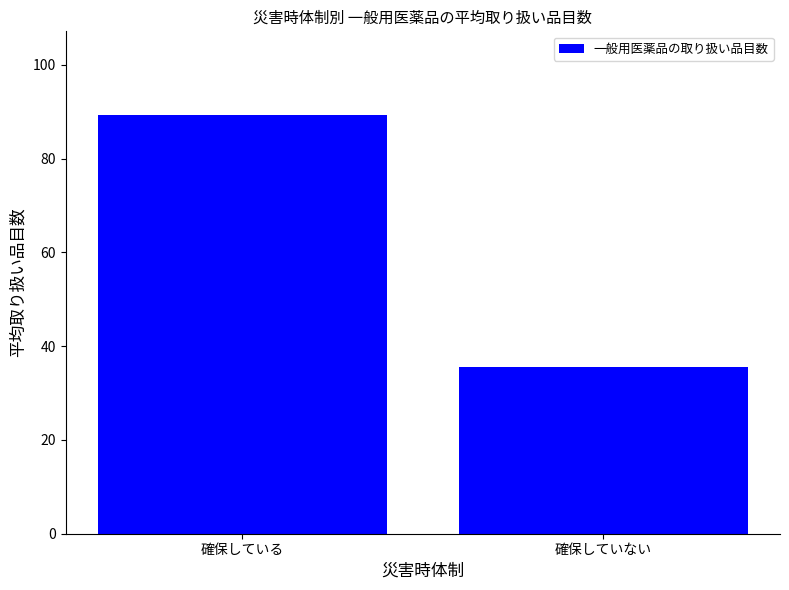

Rank the categories by value from highest to lowest.

確保している, 確保していない